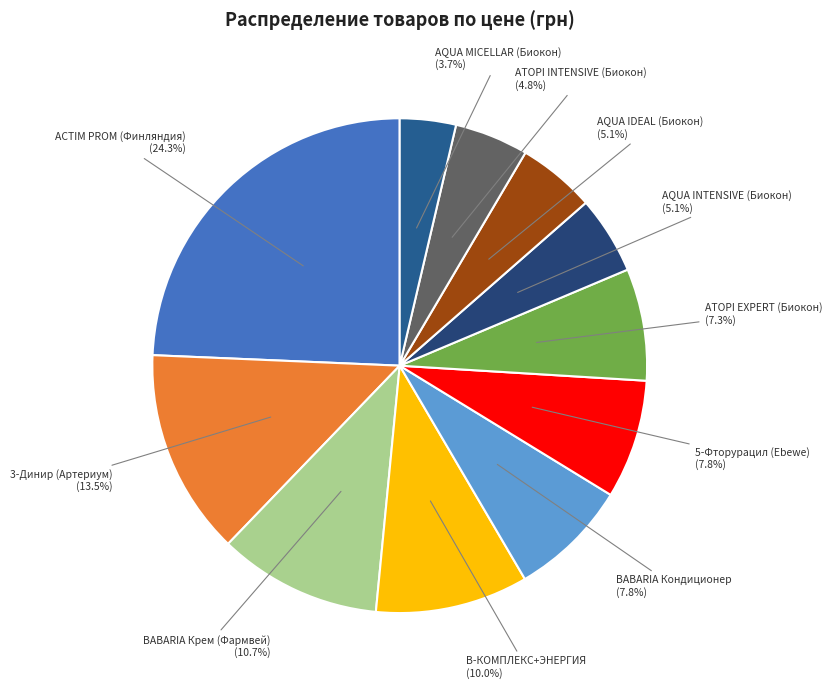

Which slice is the smallest?

AQUA MICELLAR (Биокон)